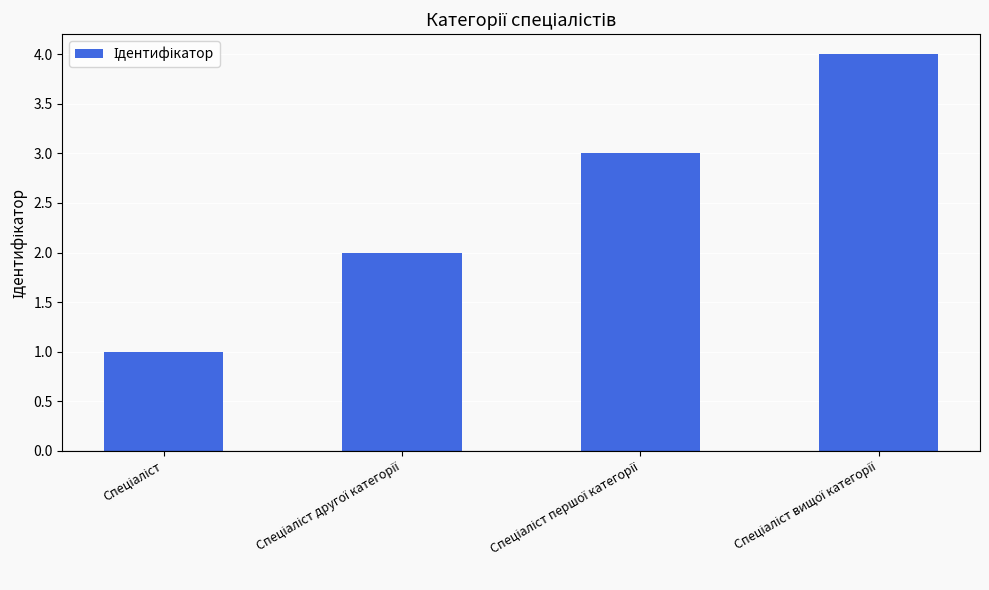

What is the maximum value shown in the chart?

4